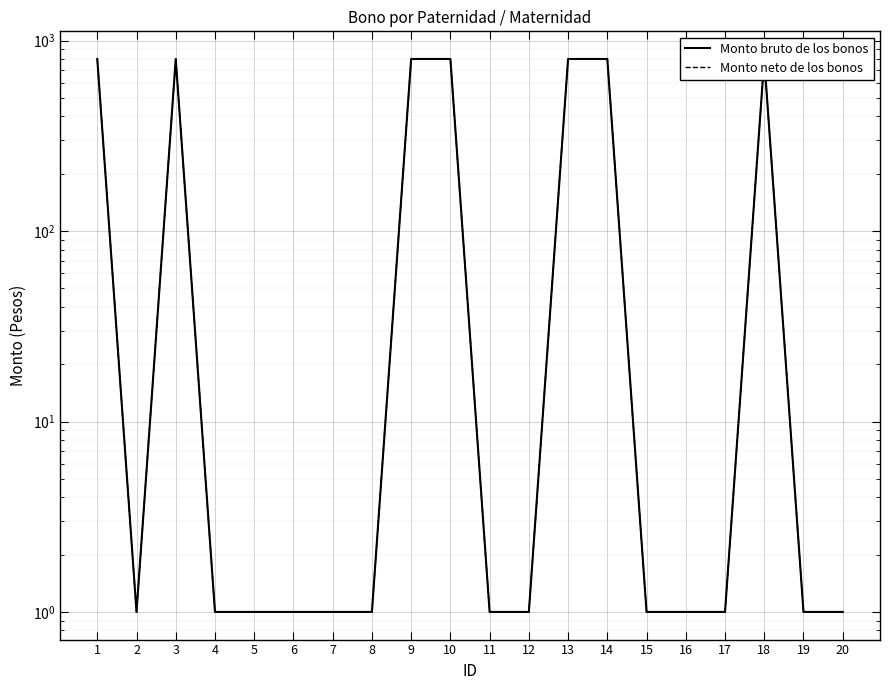

Rank the series at 2 from highest to lowest value.

Monto bruto de los bonos, Monto neto de los bonos